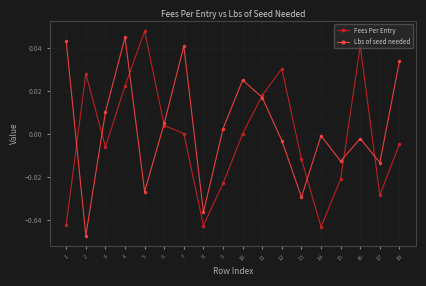

The value of Fees Per Entry at 17 is -0.0. True or false?

True